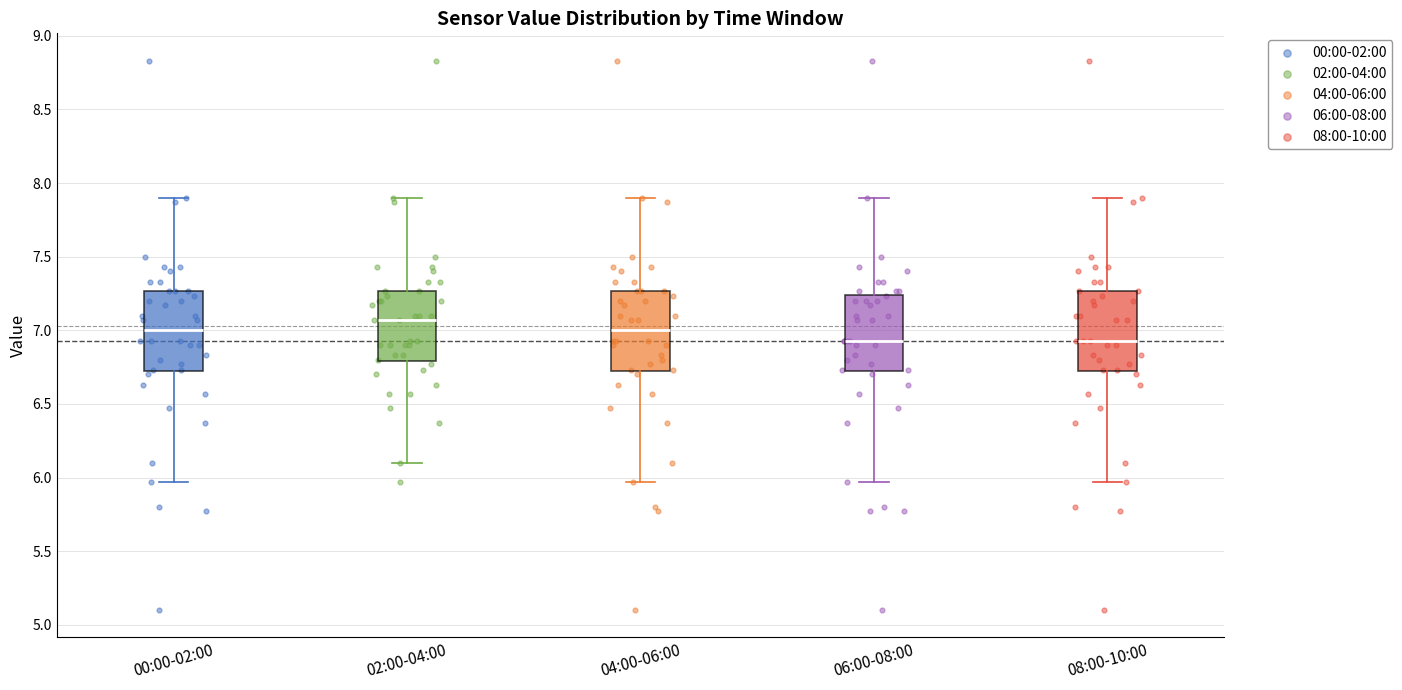

Reading left to right, transcribe this box plot: for each box, give where its median line is, the range the box spans, and where its two whiskers end, as read against the y-axis. The values are not printed on the chart, so give them approximately, as read against the axis.

00:00-02:00: median 7.00, box 6.70 to 7.25, whiskers 5.95 to 7.90
02:00-04:00: median 7.05, box 6.80 to 7.25, whiskers 6.10 to 7.90
04:00-06:00: median 7.00, box 6.70 to 7.25, whiskers 5.95 to 7.90
06:00-08:00: median 6.95, box 6.70 to 7.25, whiskers 5.95 to 7.90
08:00-10:00: median 6.95, box 6.70 to 7.25, whiskers 5.95 to 7.90